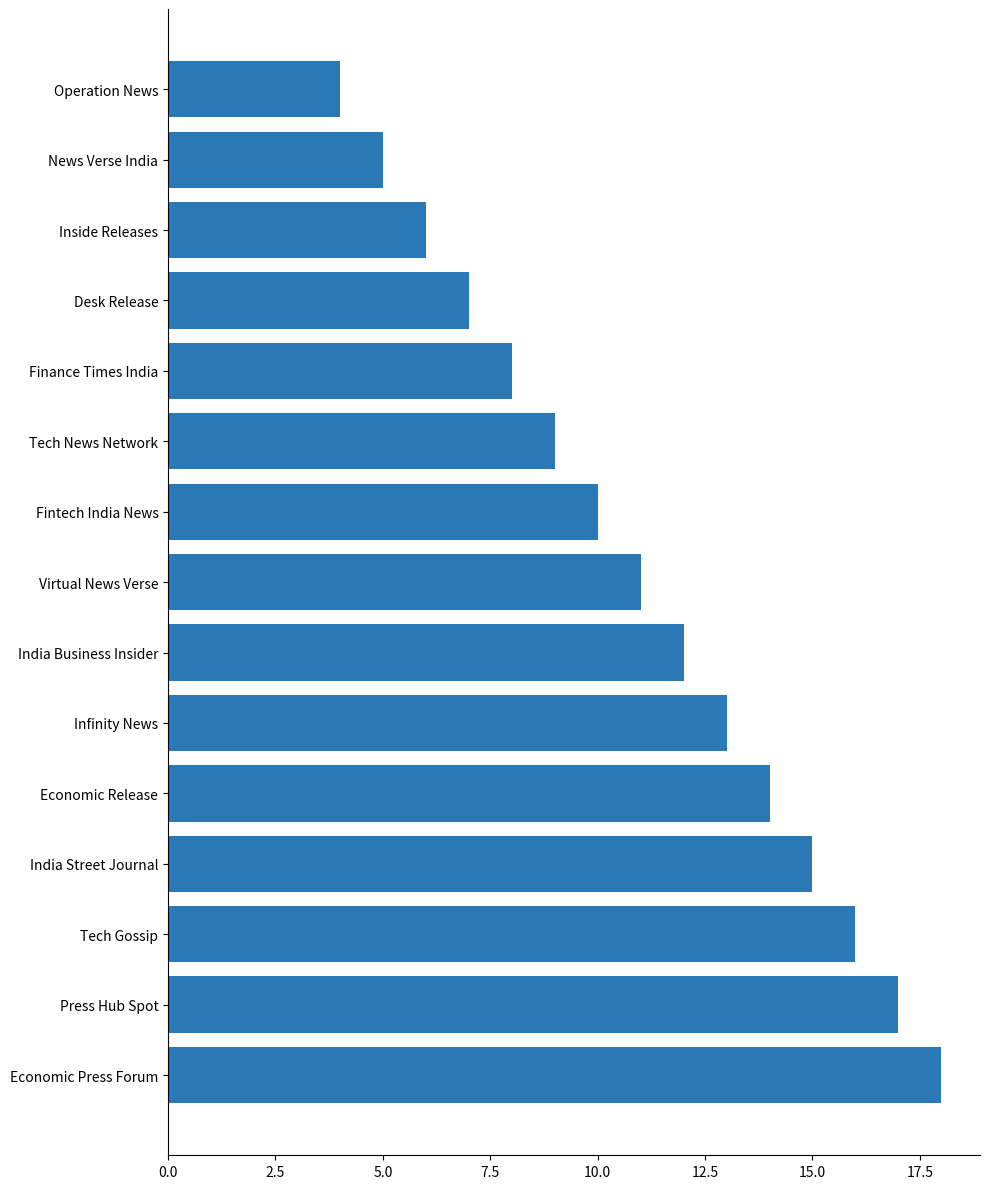

What is the label of the 5th bar from the bottom?

Economic Release